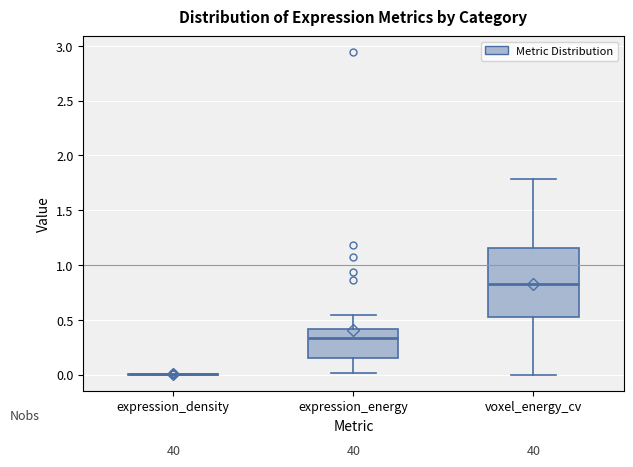

Which box is the tallest, from its lower edge to its upper edge?

voxel_energy_cv